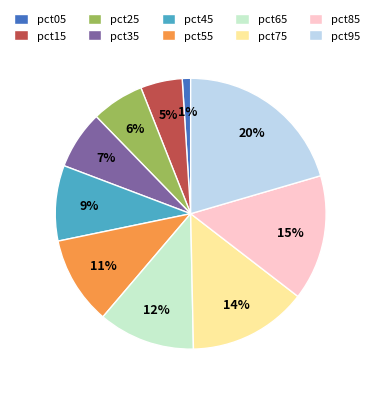

Is the sum of pct35 and pct15 greater than half?

No